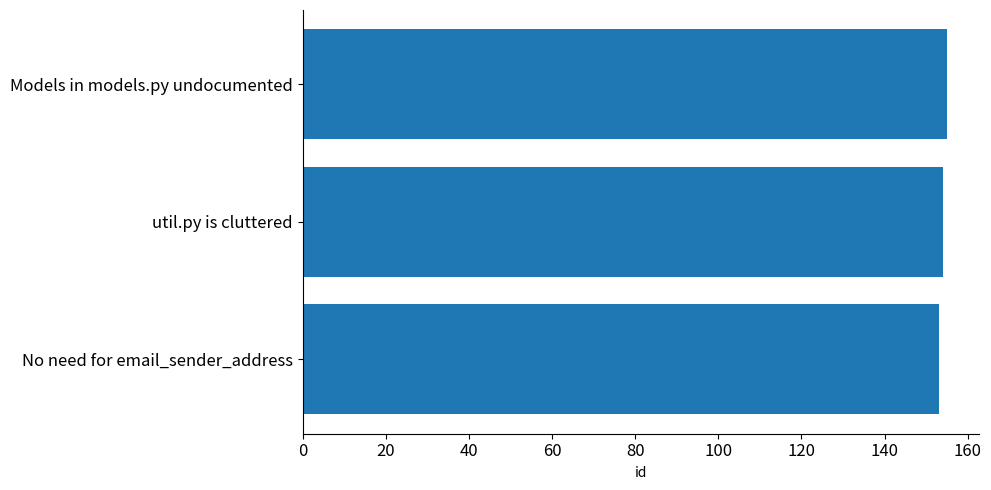

The value at No need for email_sender_address is 35. True or false?

False